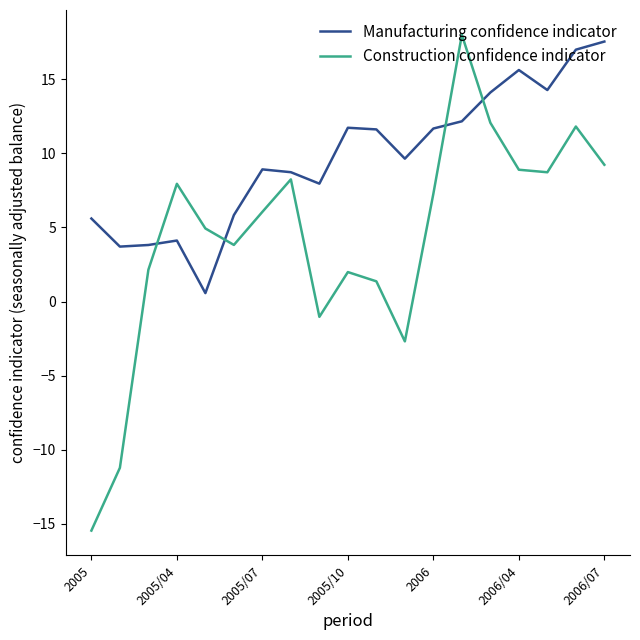

Does the chart display data point markers on the line(s)?

No